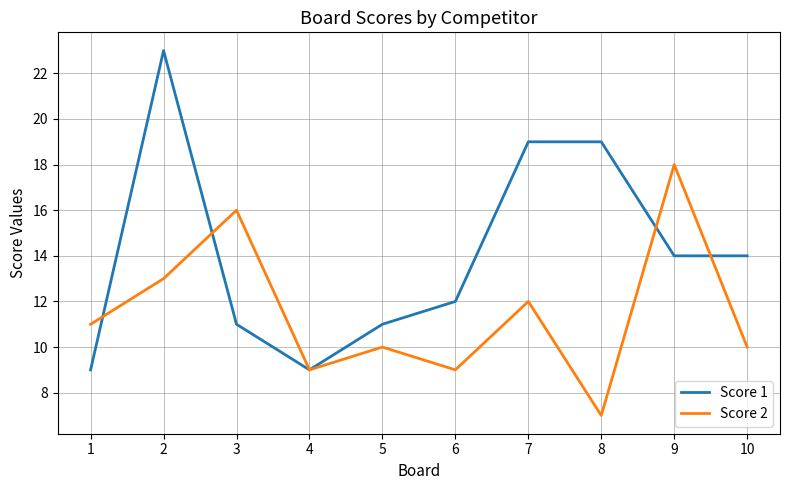

How many lines are shown in the chart?

2